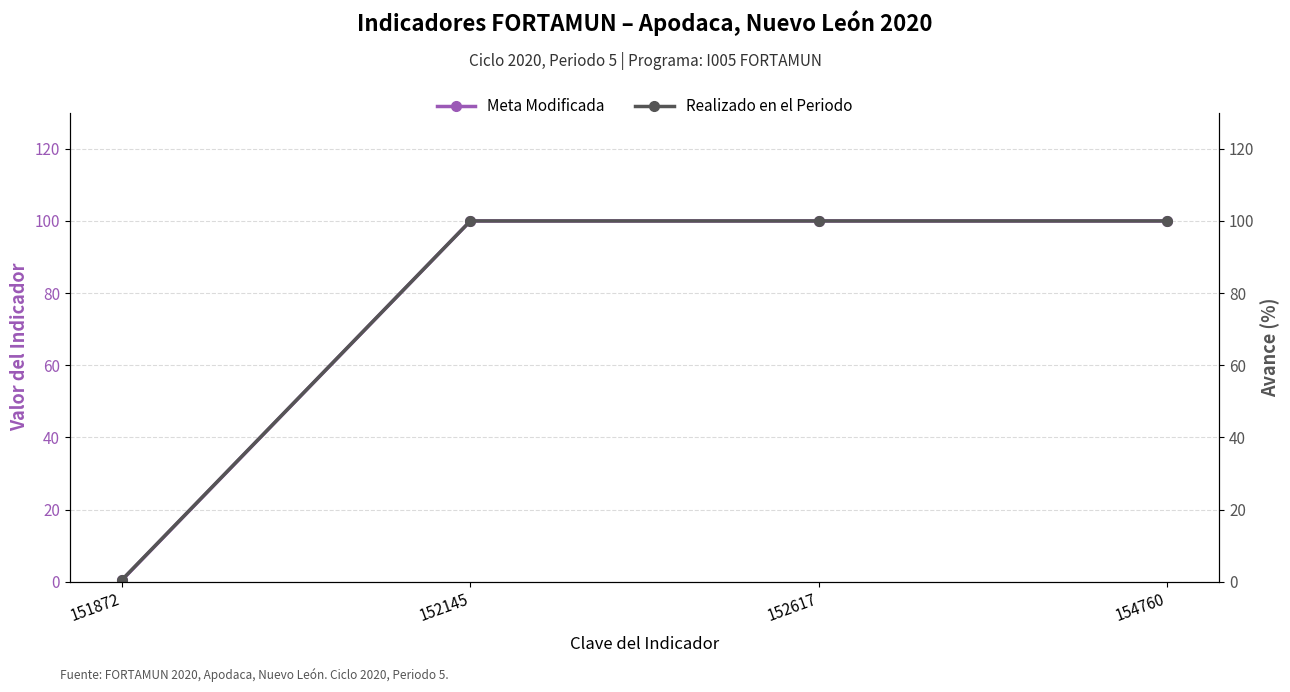

True or false: Meta Modificada and Realizado en el Periodo intersect in this chart.

False